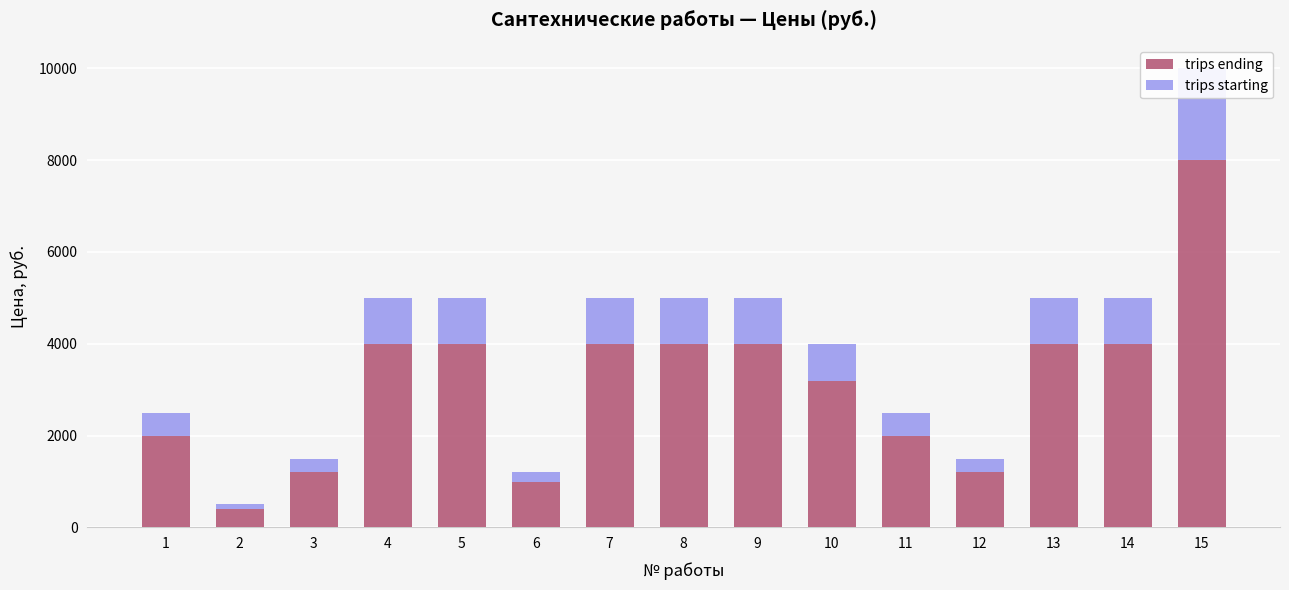

Reading left to right, extract all data points from this chart.

trips ending: 1=2000	2=400	3=1200	4=4000	5=4000	6=1000	7=4000	8=4000	9=4000	10=3200	11=2000	12=1200	13=4000	14=4000	15=8000
trips starting: 1=500	2=100	3=300	4=1000	5=1000	6=200	7=1000	8=1000	9=1000	10=800	11=500	12=300	13=1000	14=1000	15=2000